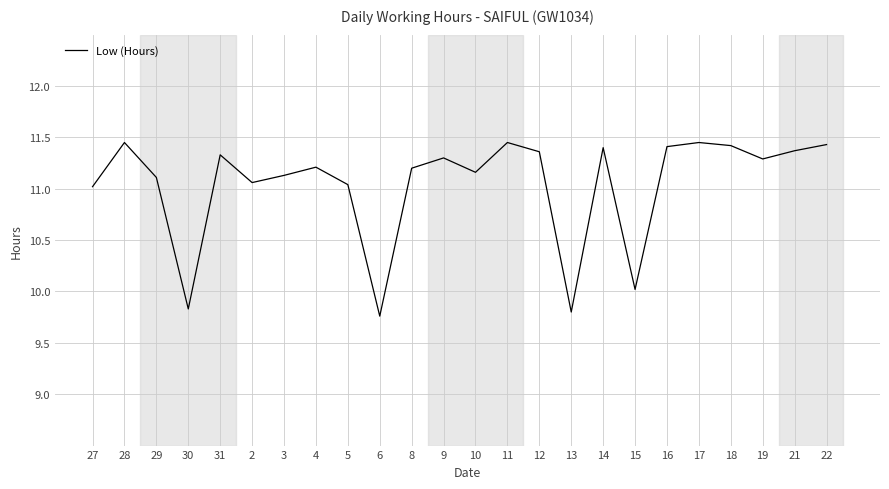

What position from the left is 8?

11